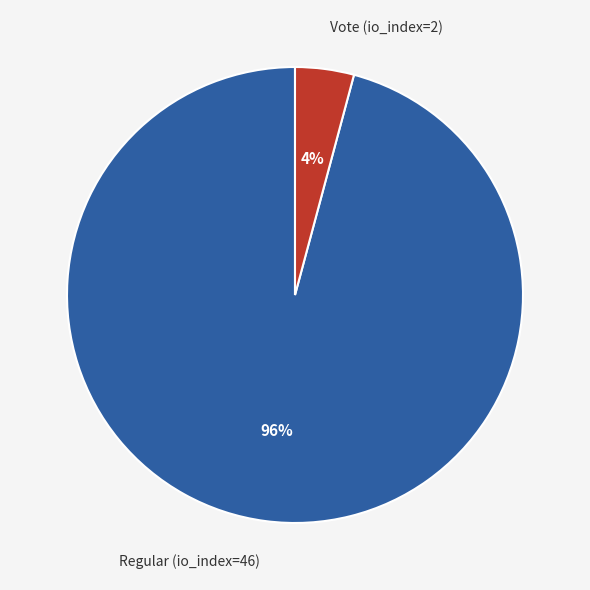

Between Regular (io_index=46) and Vote (io_index=2), which is larger?

Regular (io_index=46)